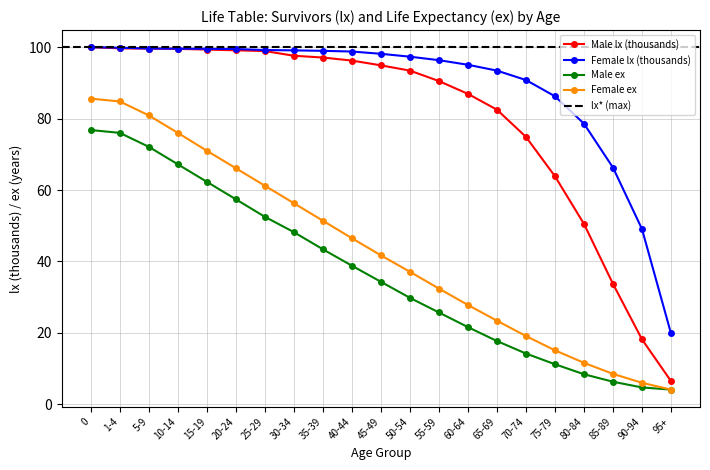

What is the sum of the Female lx values at 0 and 10-14?

199.6